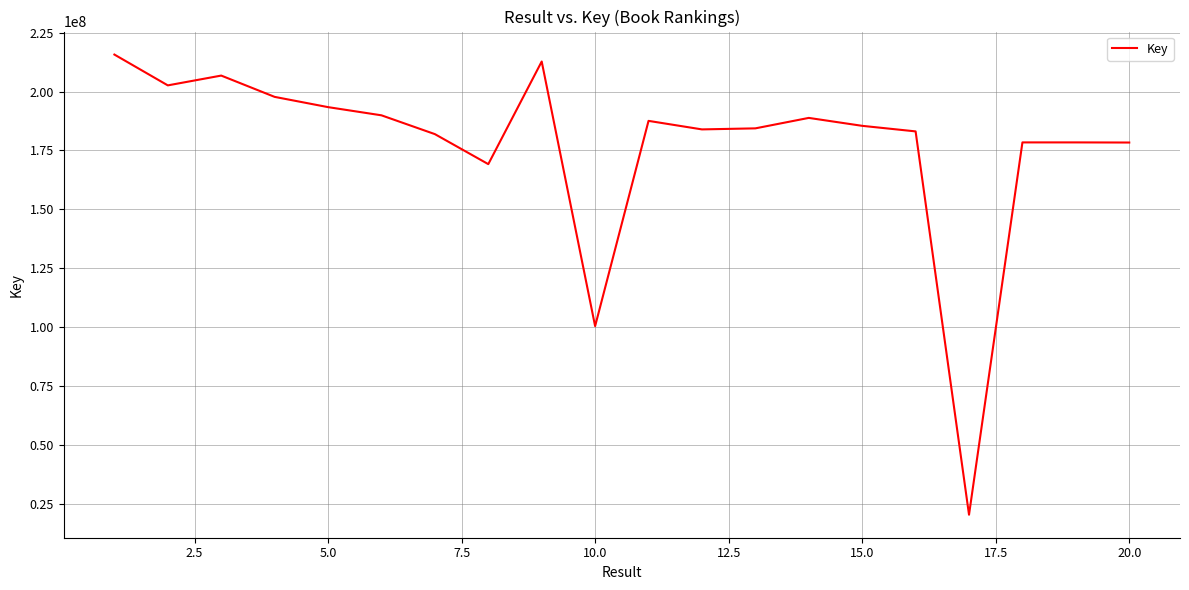

What is the maximum value shown in the chart?

215746122